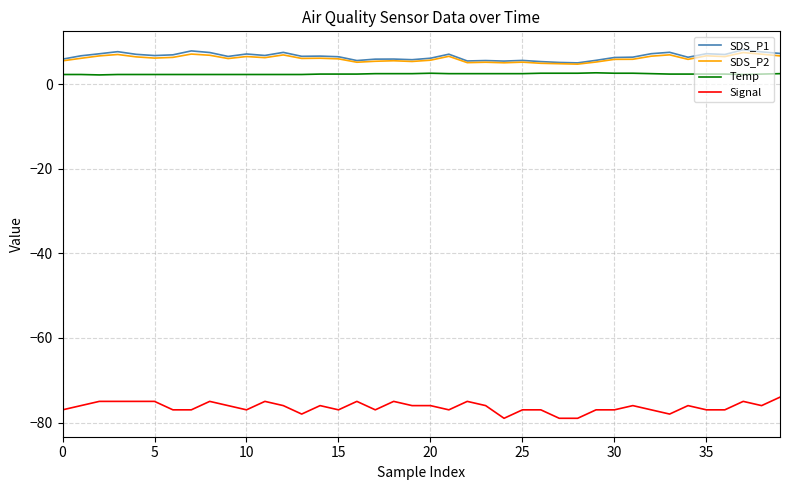

Which series has the largest range (max minus min)?

Signal